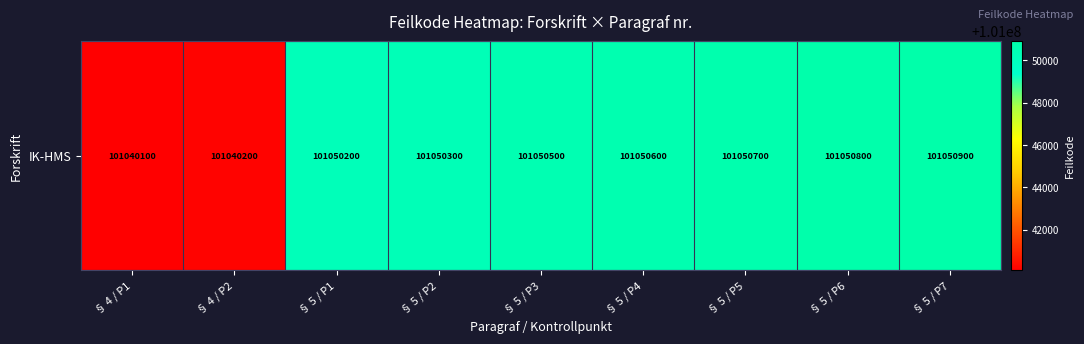

At which category does the chart reach its peak across all series?

§ 5 / P7